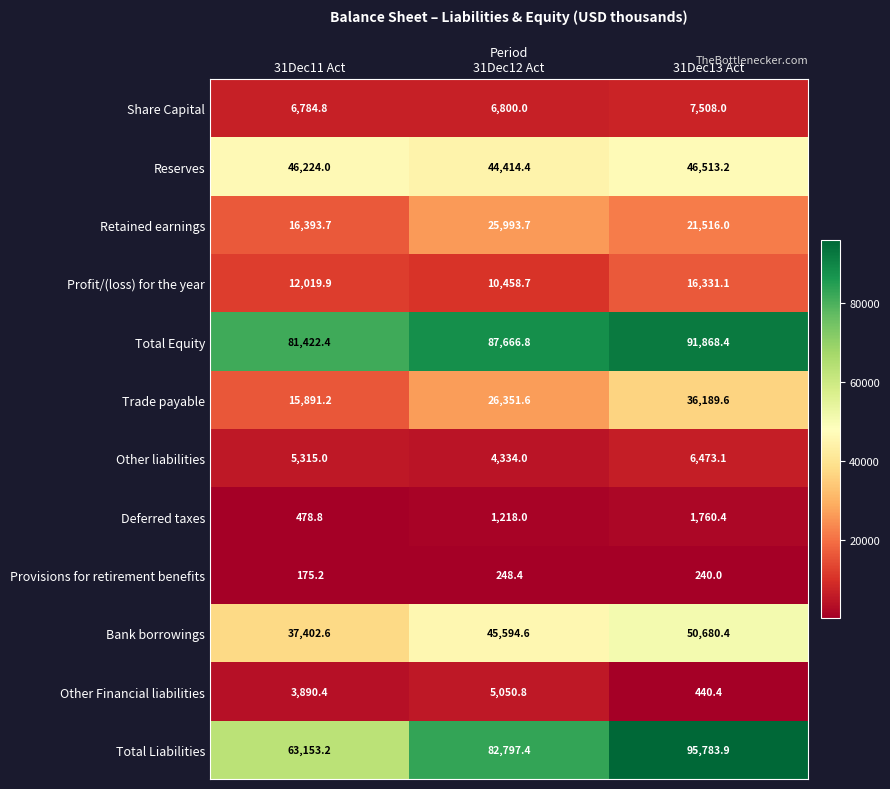

At how many categories does at least one series exceed 45299?

3